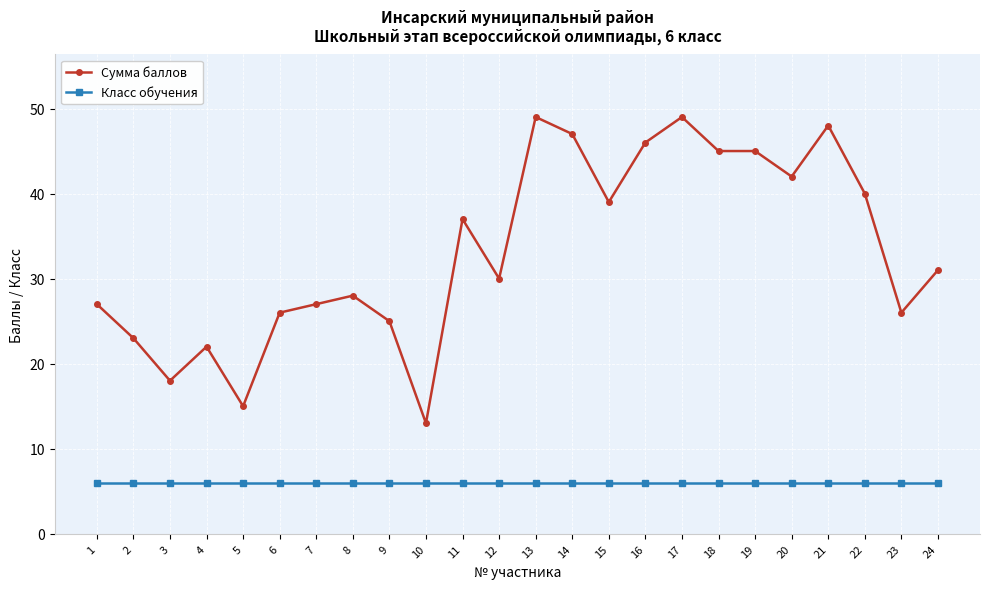

How many values in the Сумма баллов series are below 31?

12